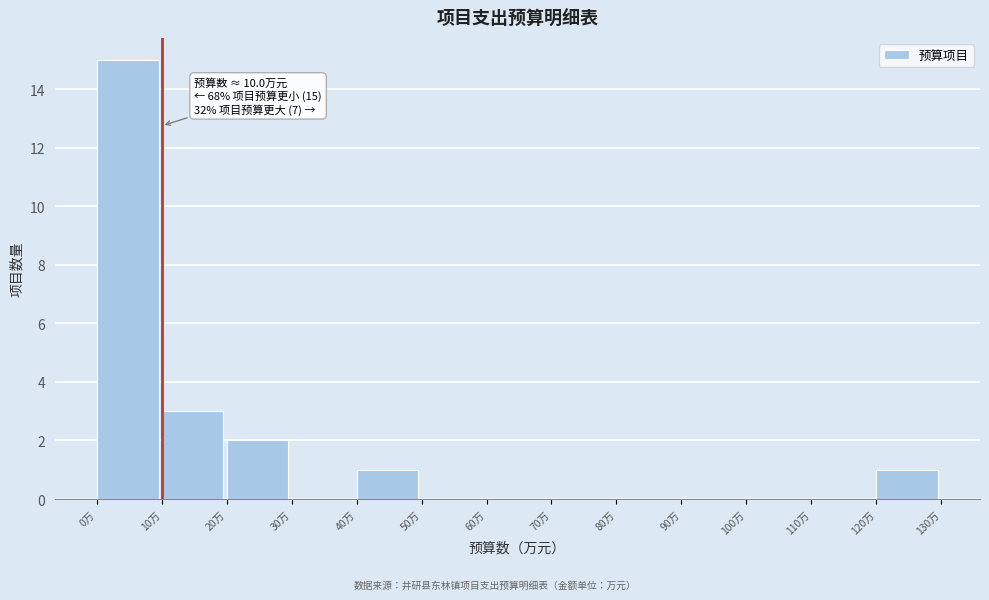

Which range on the x-axis has the tallest bar?

0 to 10